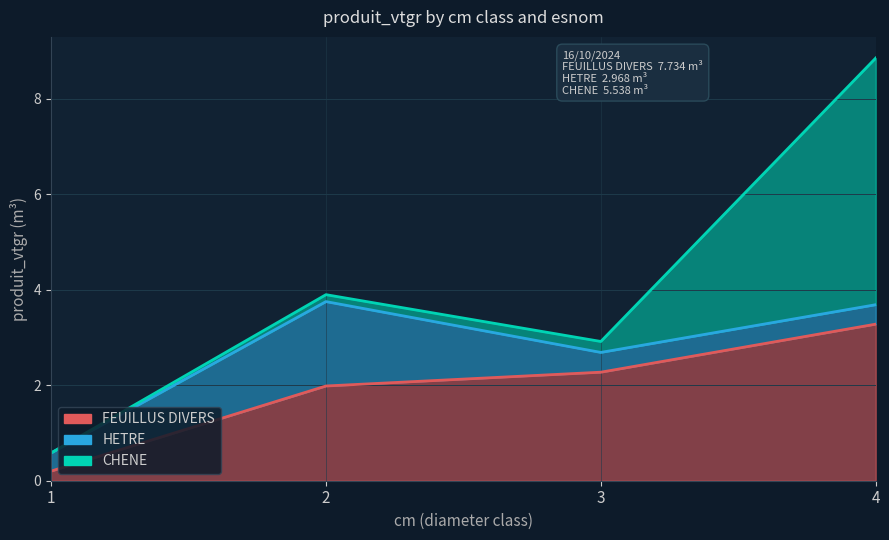

What is the difference between the second highest and minimum values in the CHENE series?

0.2